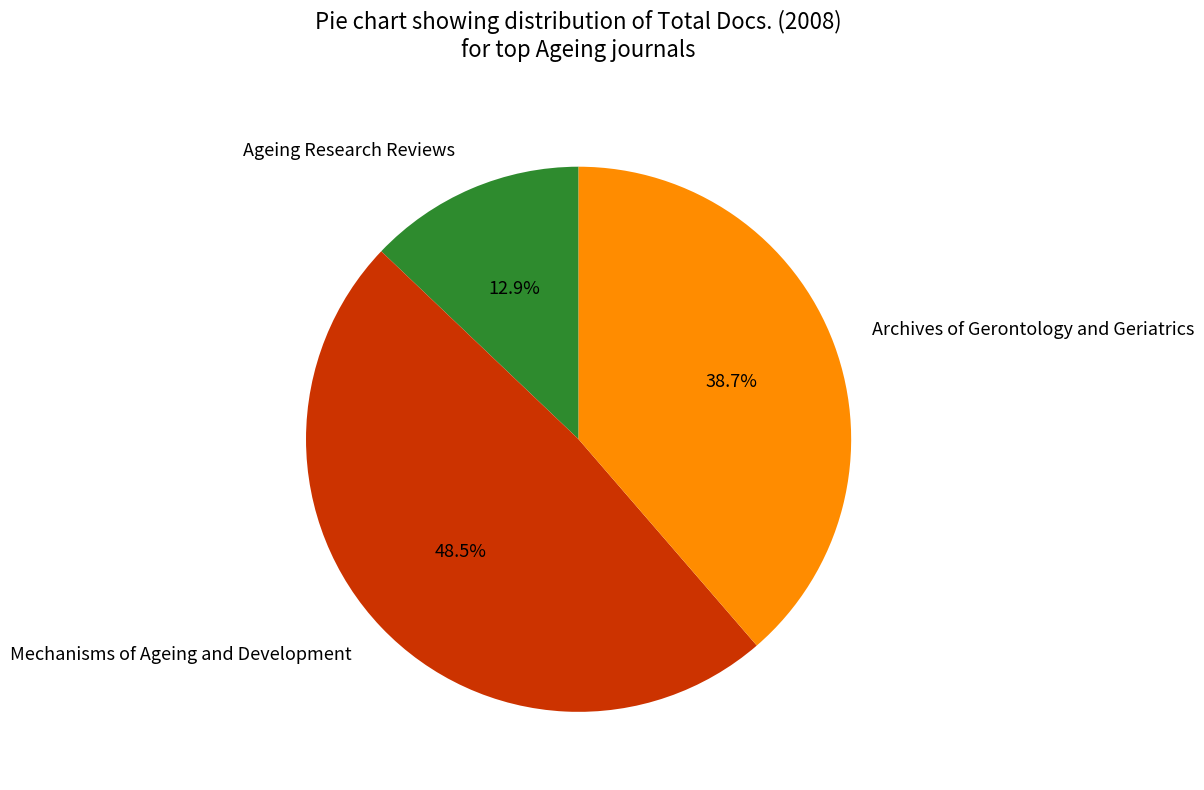

To the nearest percent, what is the difference between the Archives of Gerontology and Geriatrics and Ageing Research Reviews slice percentages?

26%